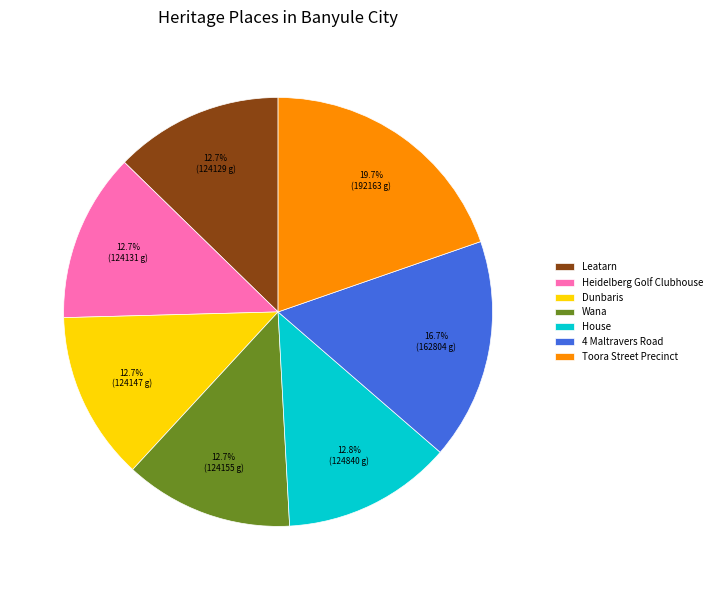

To the nearest percent, what is the difference between the largest and smallest slice percentages?

7%